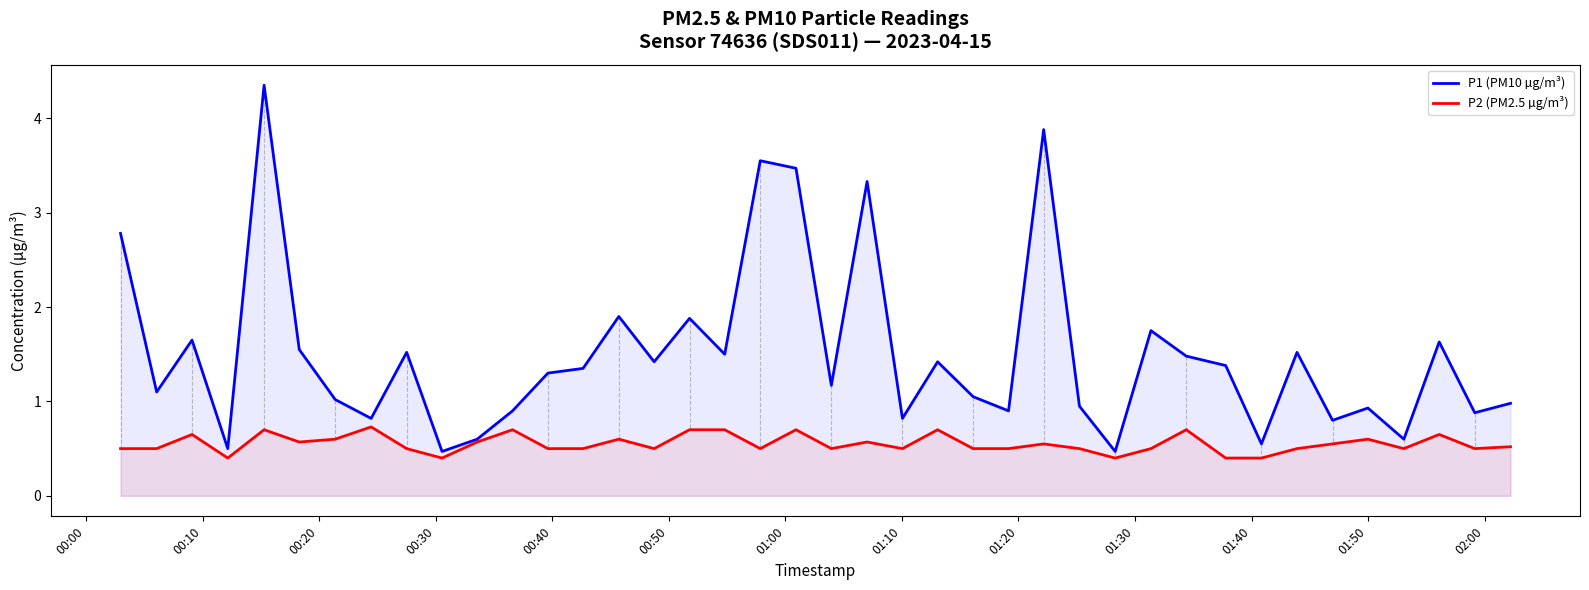

List the series in order of their overall mean, highest first.

P1 (PM10 µg/m³), P2 (PM2.5 µg/m³)